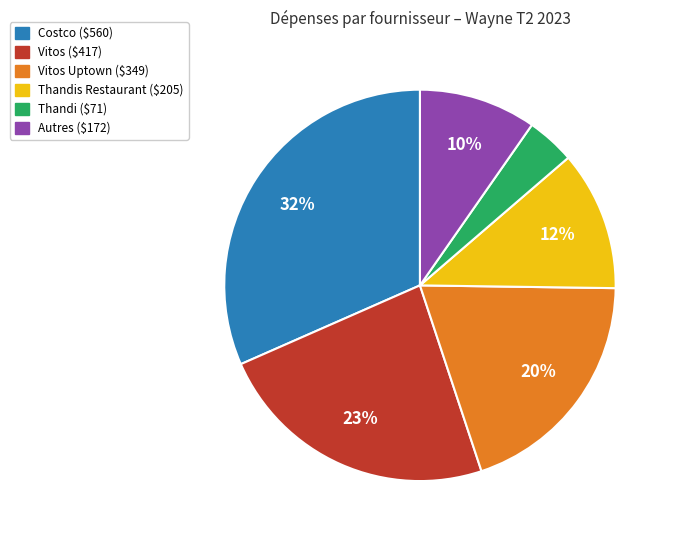

Does any single category account for the majority?

No